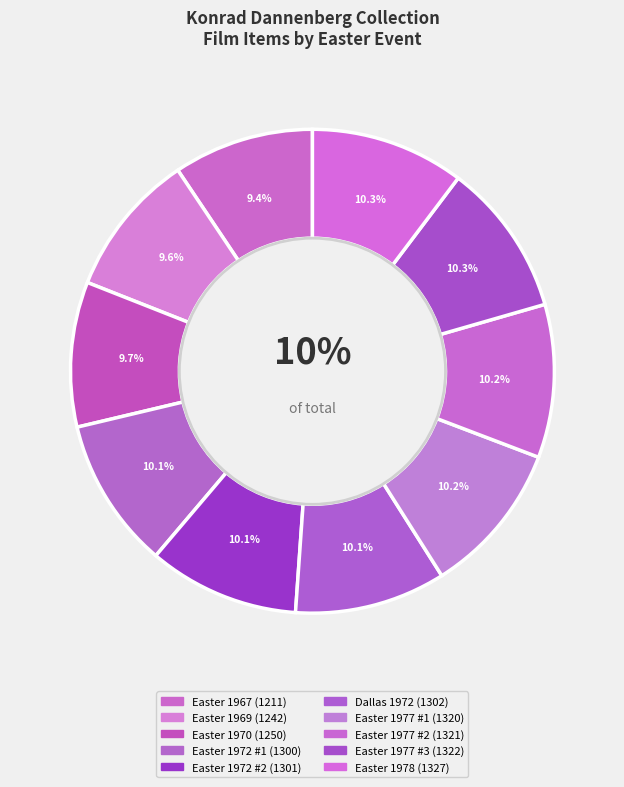

To the nearest percent, what is the combined percentage of Easter 1972 #1 and Easter 1977 #3?

20%